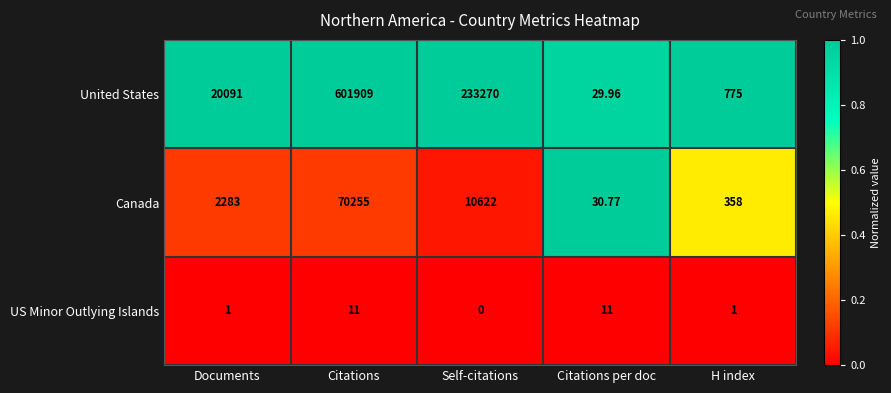

What is the difference between the highest and lowest values at Documents?

20090.0